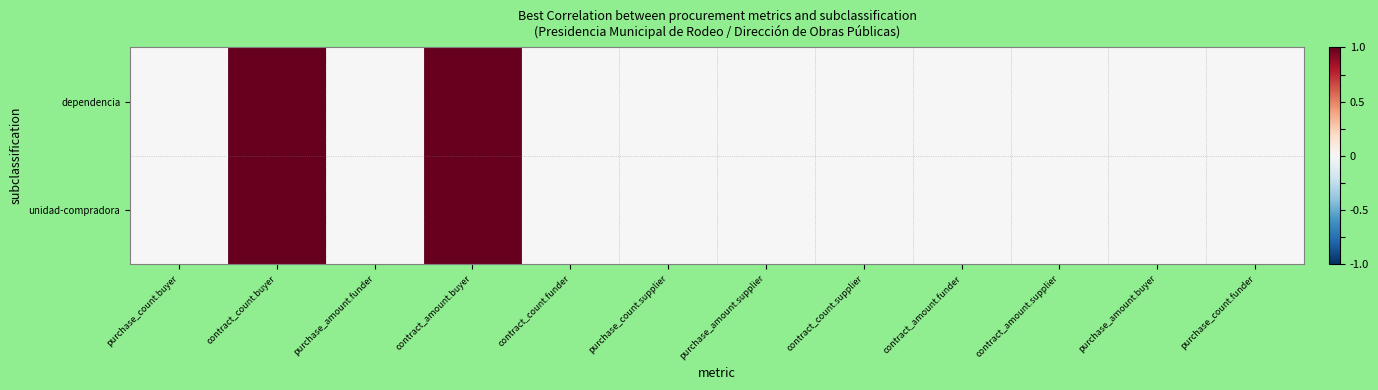

Rank the series by their maximum value, from lowest to highest.

dependencia, unidad-compradora